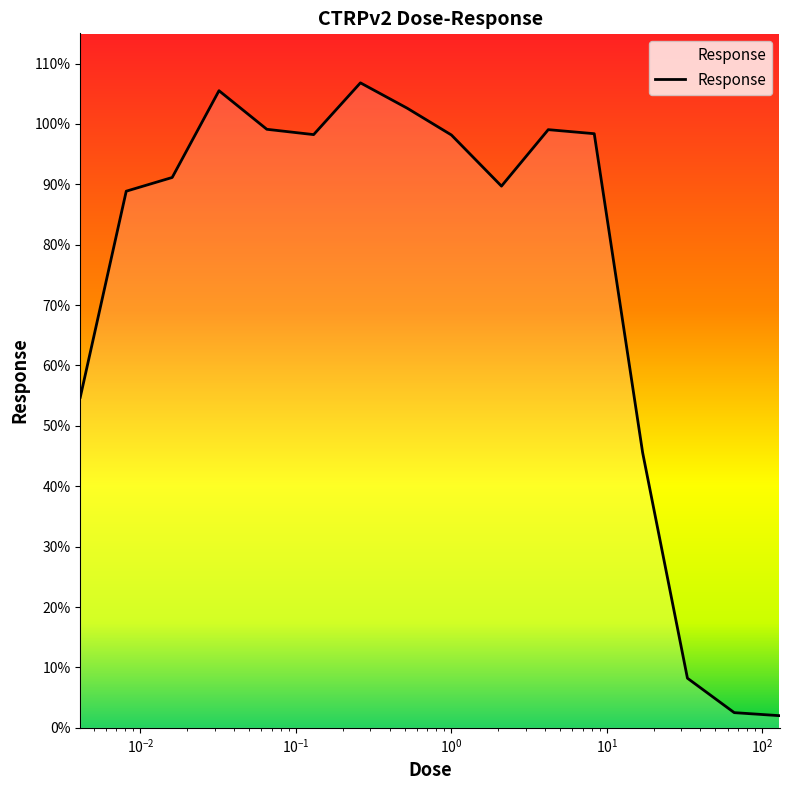

What is the difference between the maximum and minimum values?

104.8